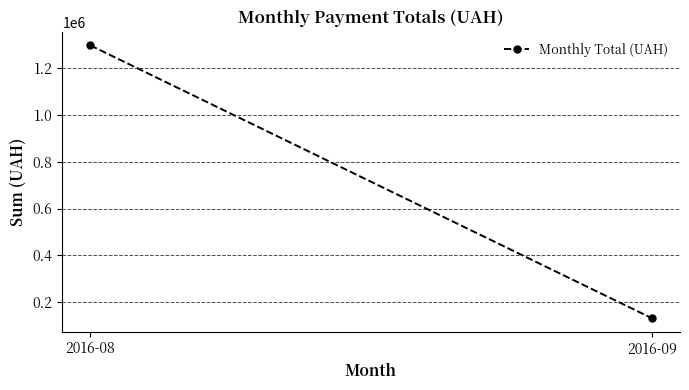

What is the value of the 1st point from the left?

1295083.4